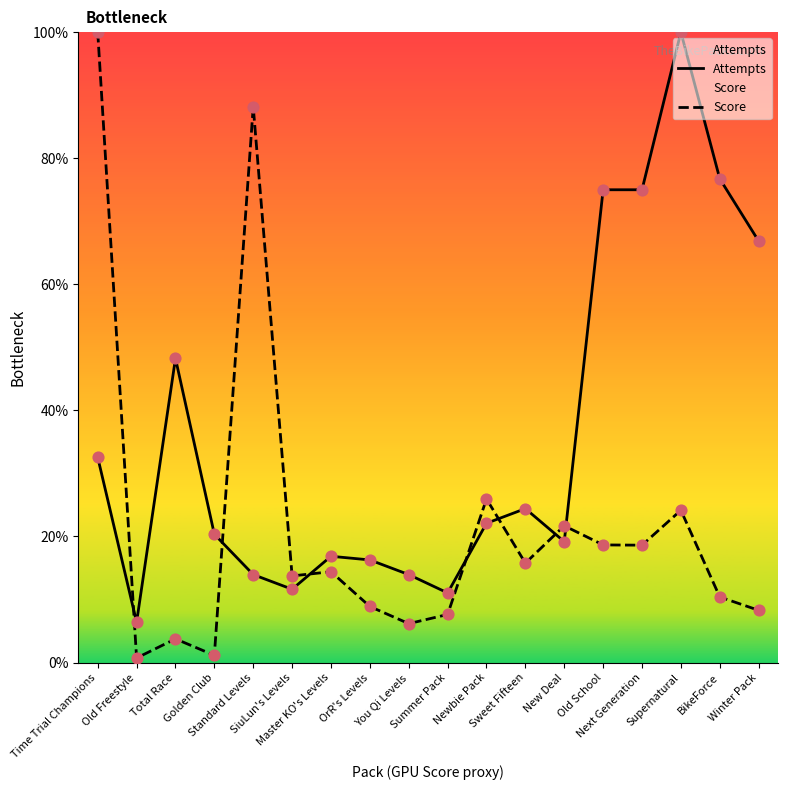

Which series has the largest Y range (max minus min)?

Score